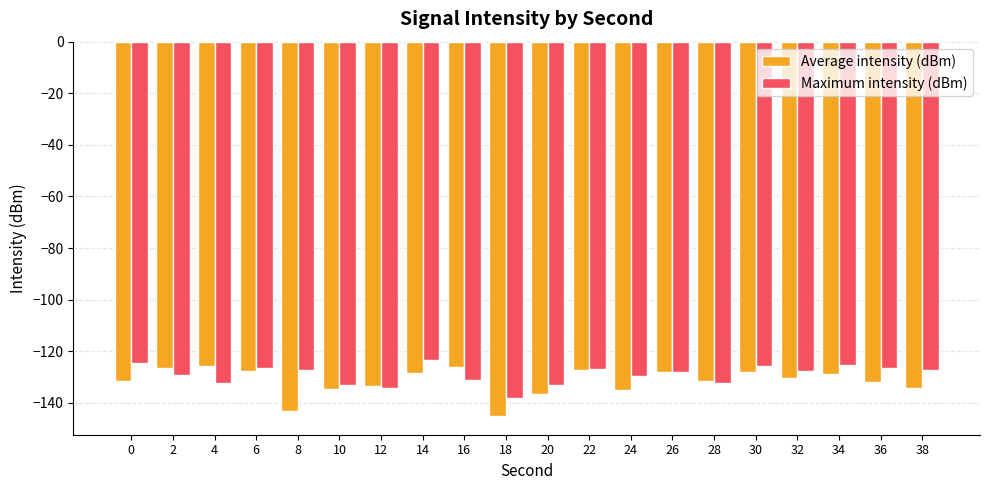

What is the difference between the second highest and second lowest values in the Maximum intensity (dBm) series?

9.5